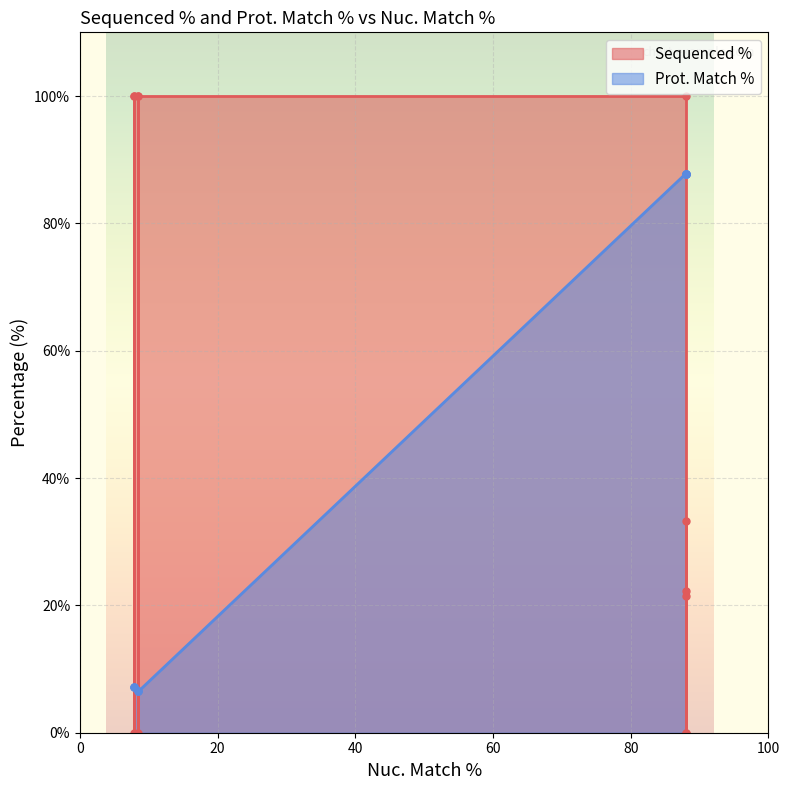

What is the label of the 7th point from the left?

ccsbBroadEn_12783